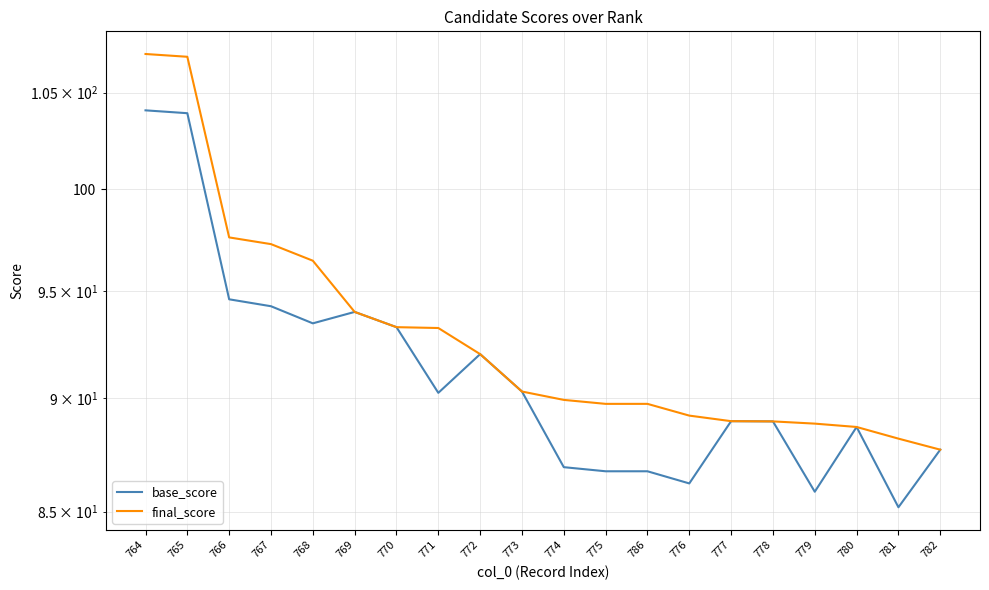

At which category does the chart reach its minimum across all series?

781